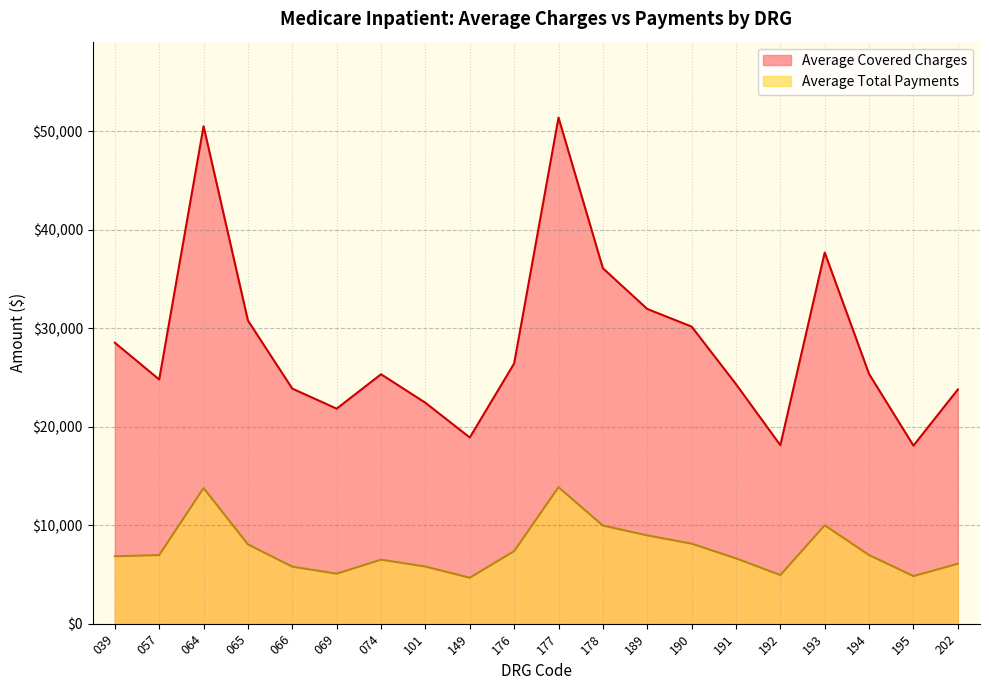

Reading right to left, extract all data points from this chart.

Average Covered Charges: 23776.1	18077.5	25348.9	37685.3	18120.8	24320.1	30161.8	31953.1	36088.8	51383.3	26417.1	18903.6	22428.1	25325.3	21830.1	23864.6	30776.1	50511.5	24792.9	28522.4
Average Total Payments: 6082.1	4830.3	6964.2	9990.6	4936.9	6631.2	8121.6	8965.9	9961.1	13857.5	7361.9	4665.6	5798.7	6501.3	5074.5	5787.1	8052.4	13773.1	6963.1	6843.4